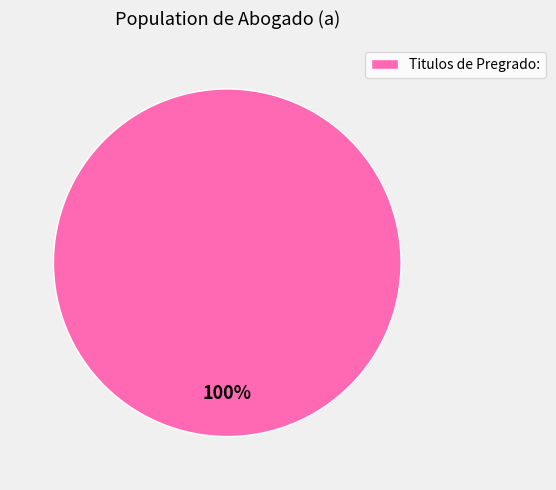

Which slice represents more than half of the pie?

Titulos de Pregrado: